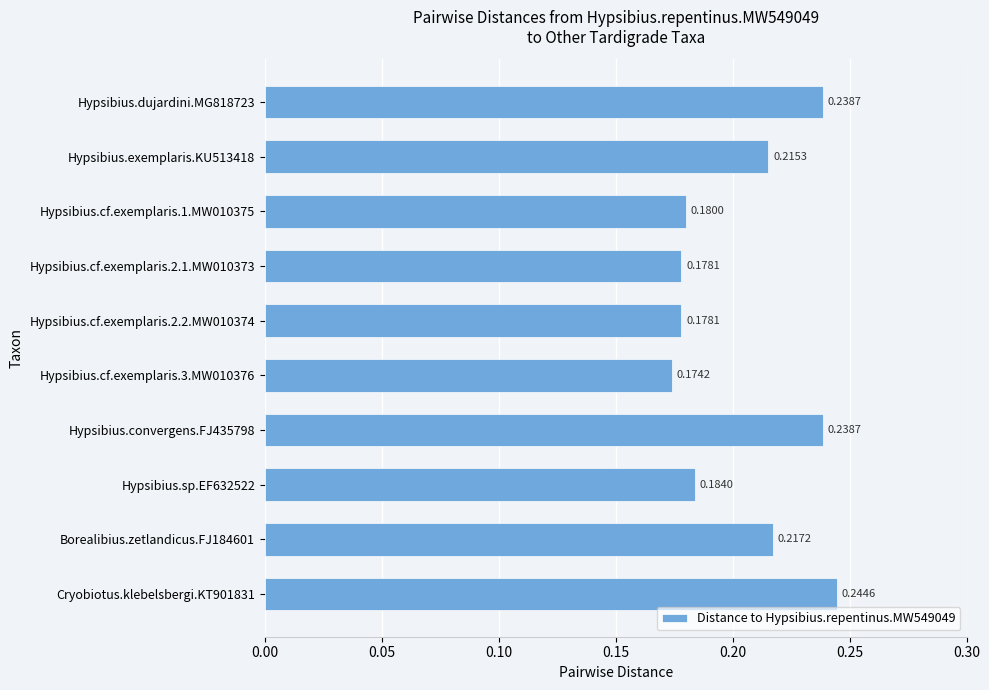

What is the sum of the values at Hypsibius.cf.exemplaris.2.2.MW010374 and Hypsibius.cf.exemplaris.2.1.MW010373?

0.4